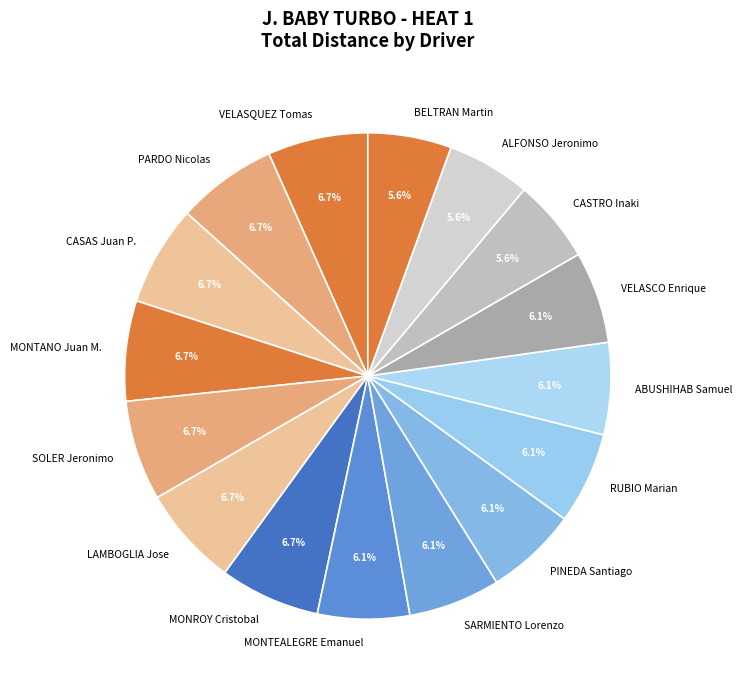

To the nearest percent, what portion does LAMBOGLIA Jose represent?

7%